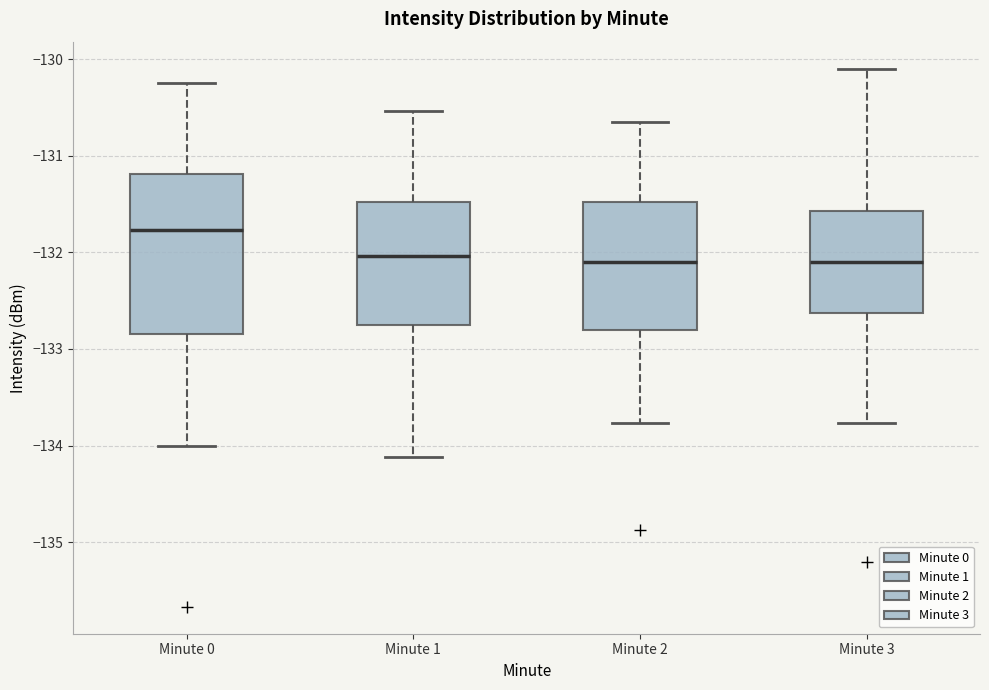

Where is the lower edge of the box for Minute 0 on the y-axis? The values are not printed on the chart, so give them approximately, as read against the axis.

-132.8